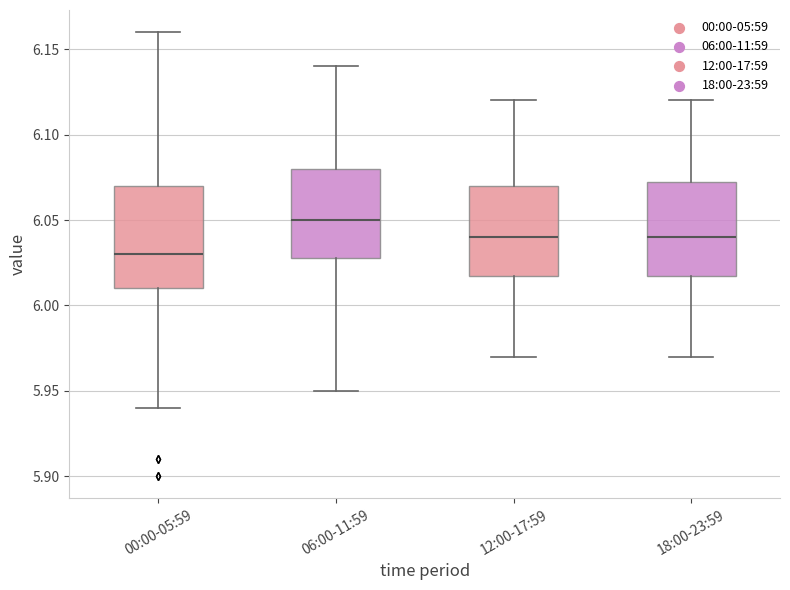

Which box is the tallest, from its lower edge to its upper edge?

00:00-05:59